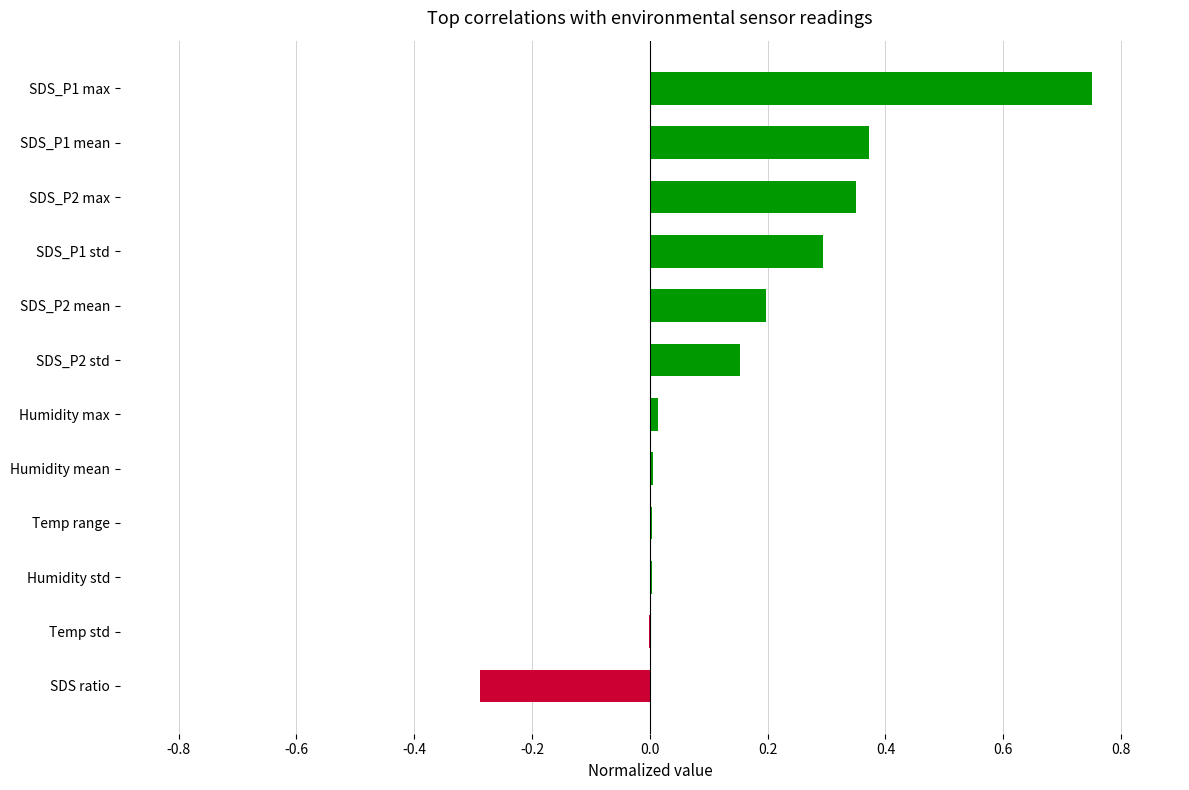

Which category has the highest value across all series?

SDS_P1 max